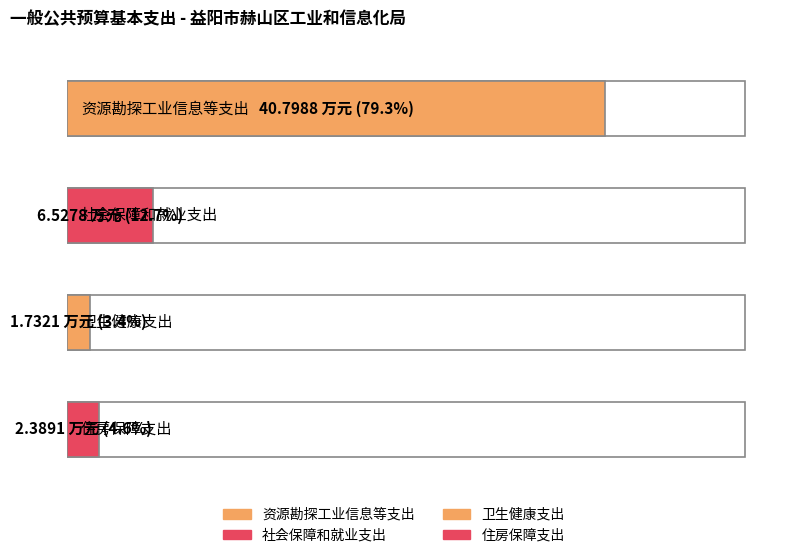

Reading left to right, what are all the values shown in this chart?

总计: 40.8	6.5	1.7	2.4
机关工资福利支出: 40.8	6.5	1.7	2.4